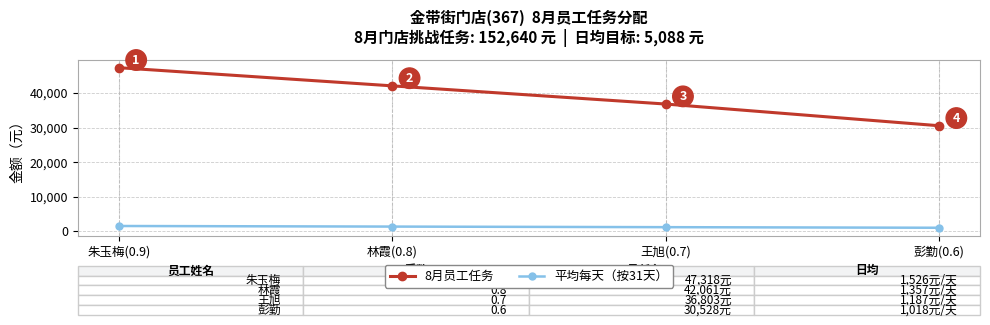

True or false: 8月员工任务 has more than 0 interior local peaks.

False